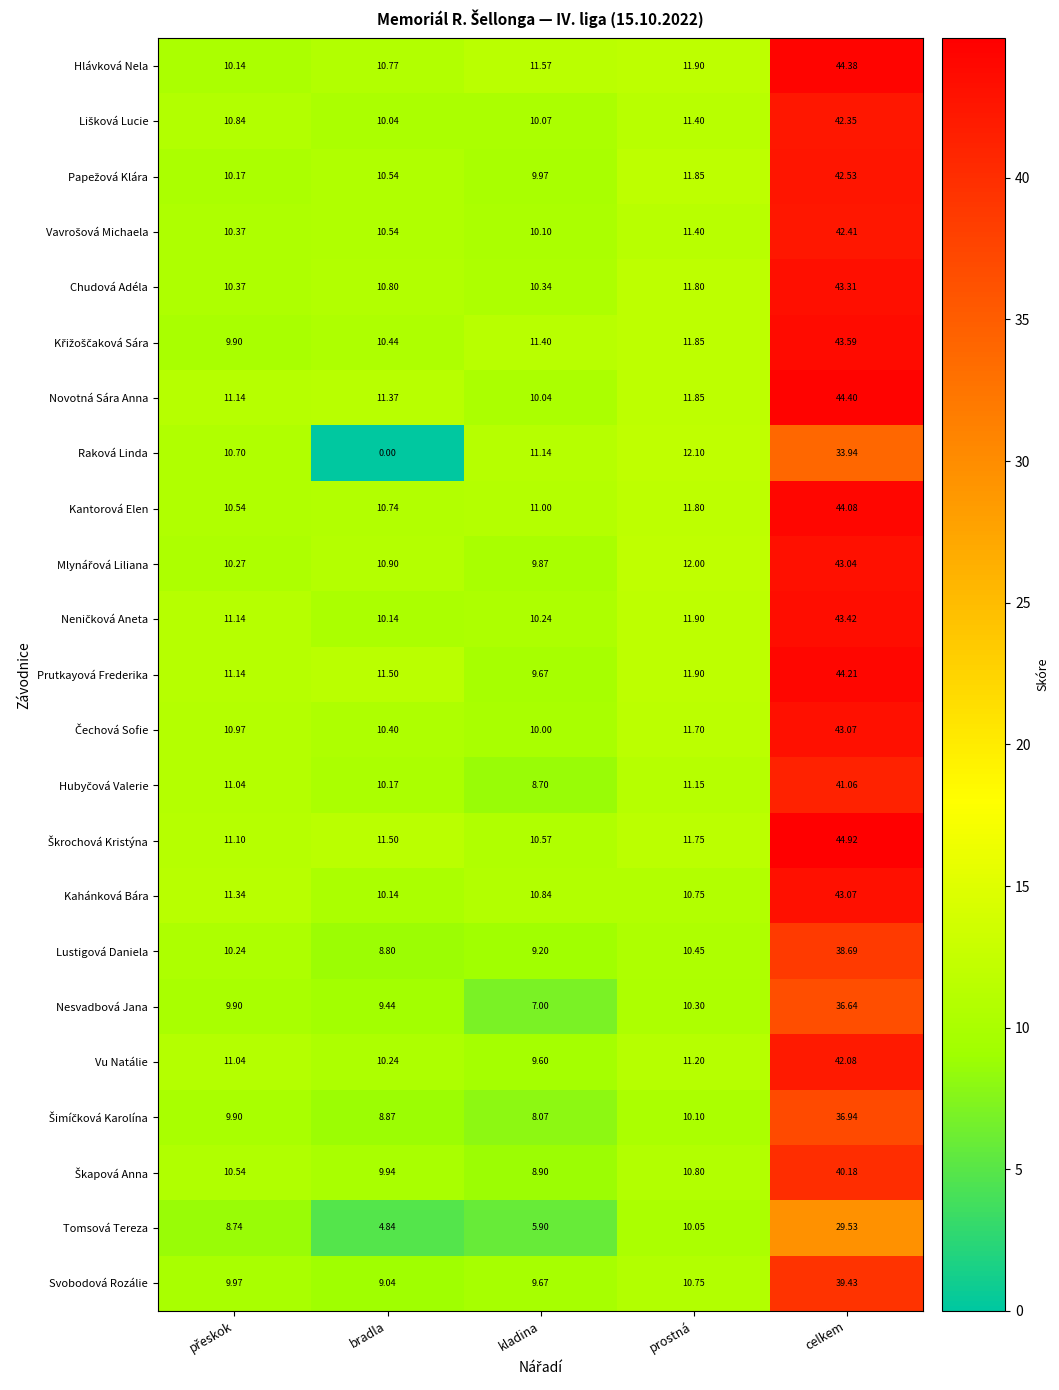

At which category is the sum across all series the highest?

celkem